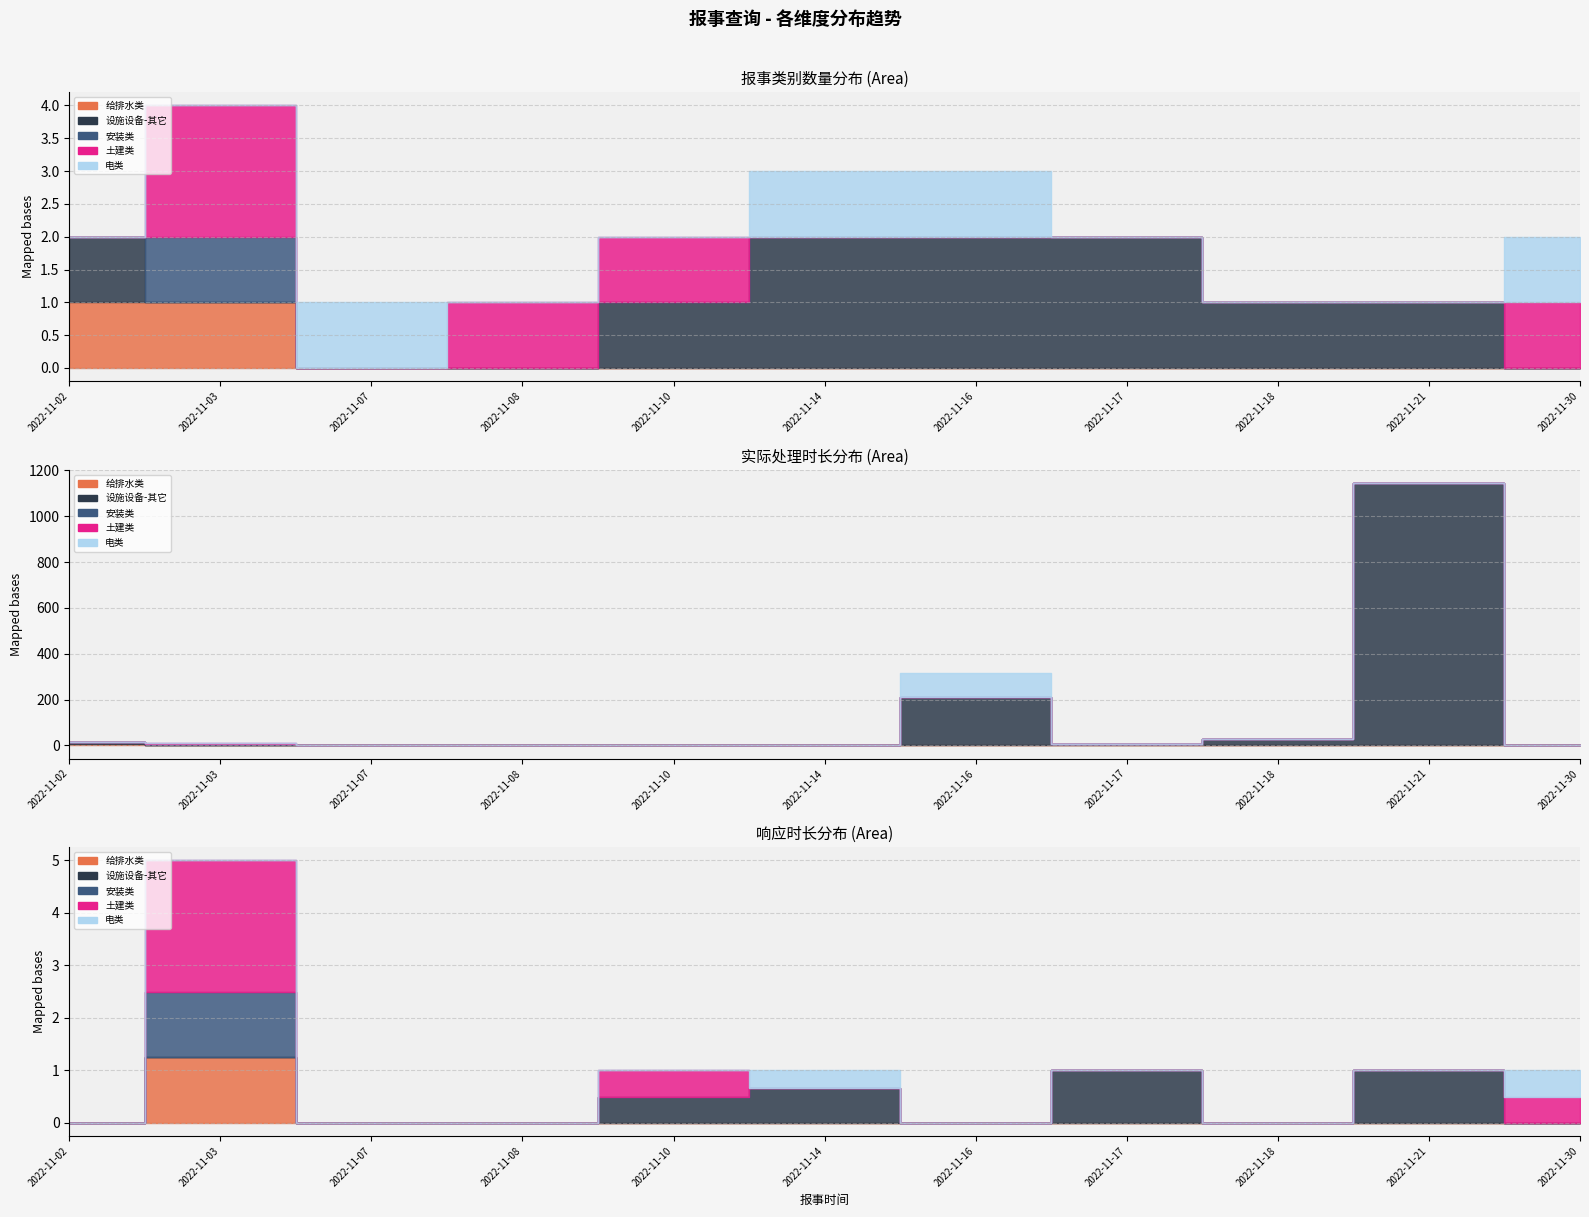

At which label is 给排水类 closest to 0?

2022-11-07